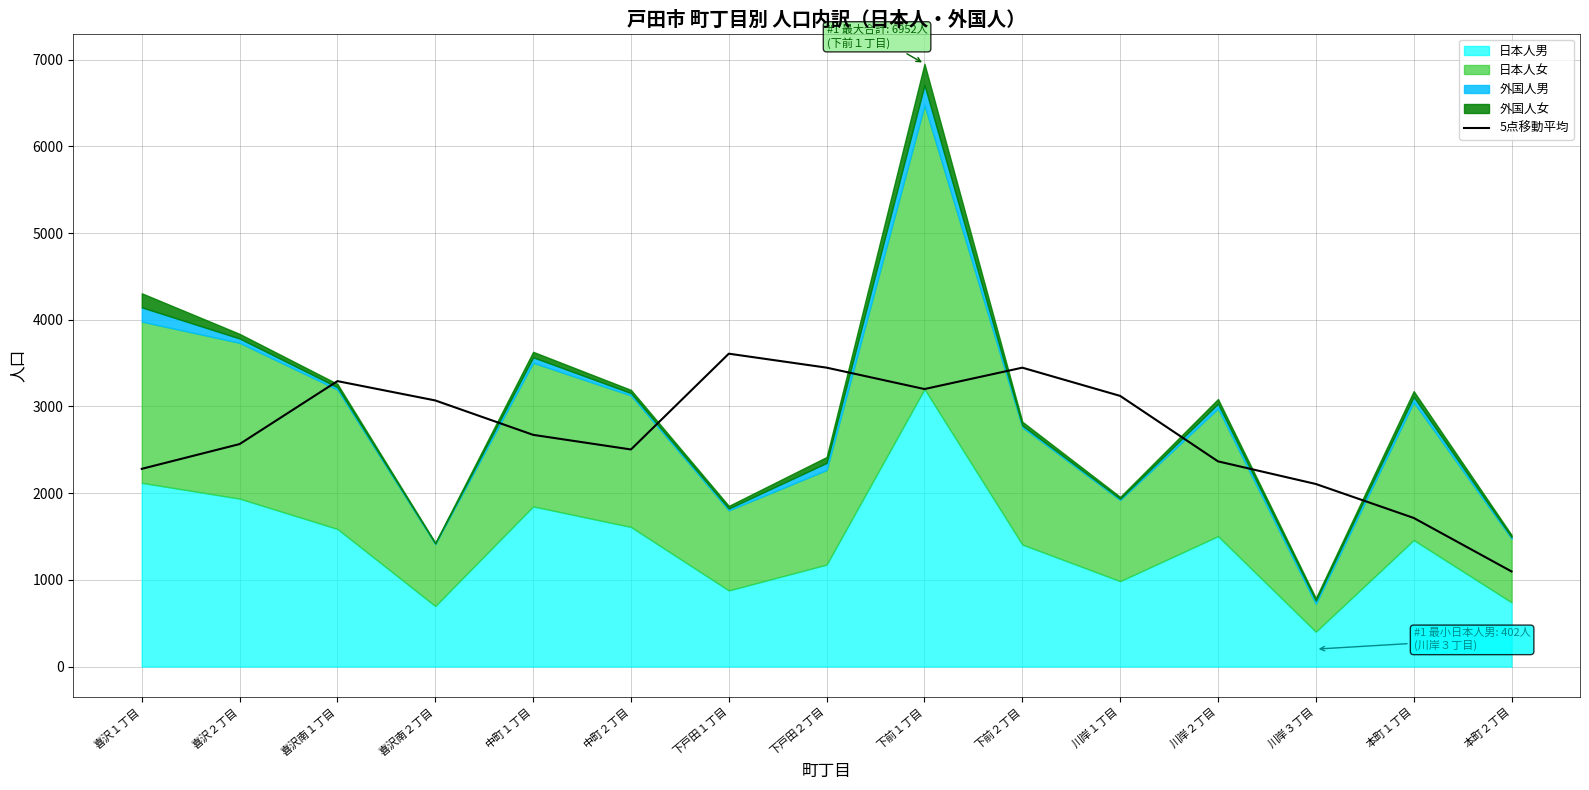

Which category has the highest value in the 5点移動平均 series?

下戸田１丁目